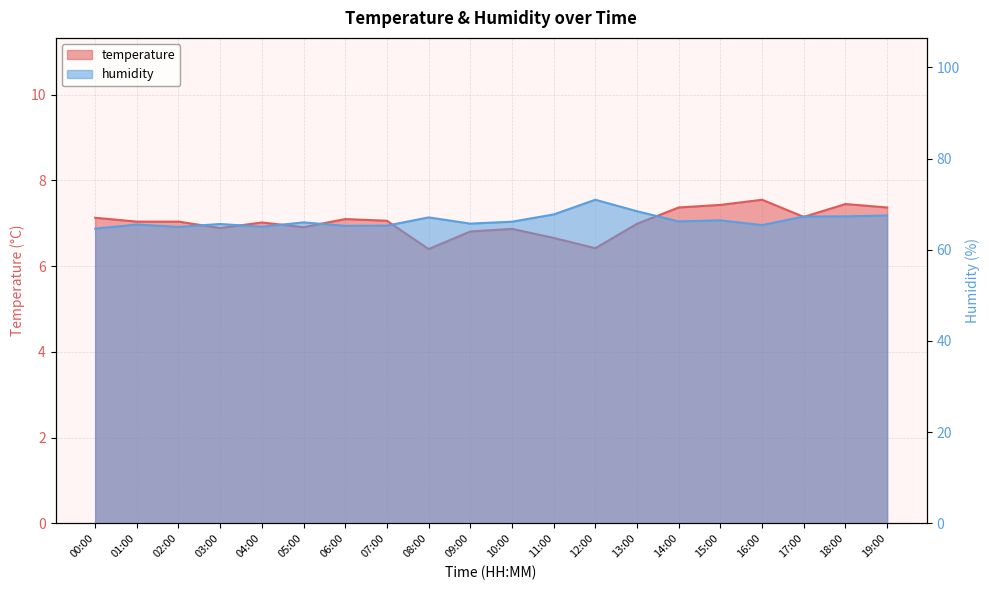

What is the difference between the humidity values at 10:00 and 14:00?

0.1